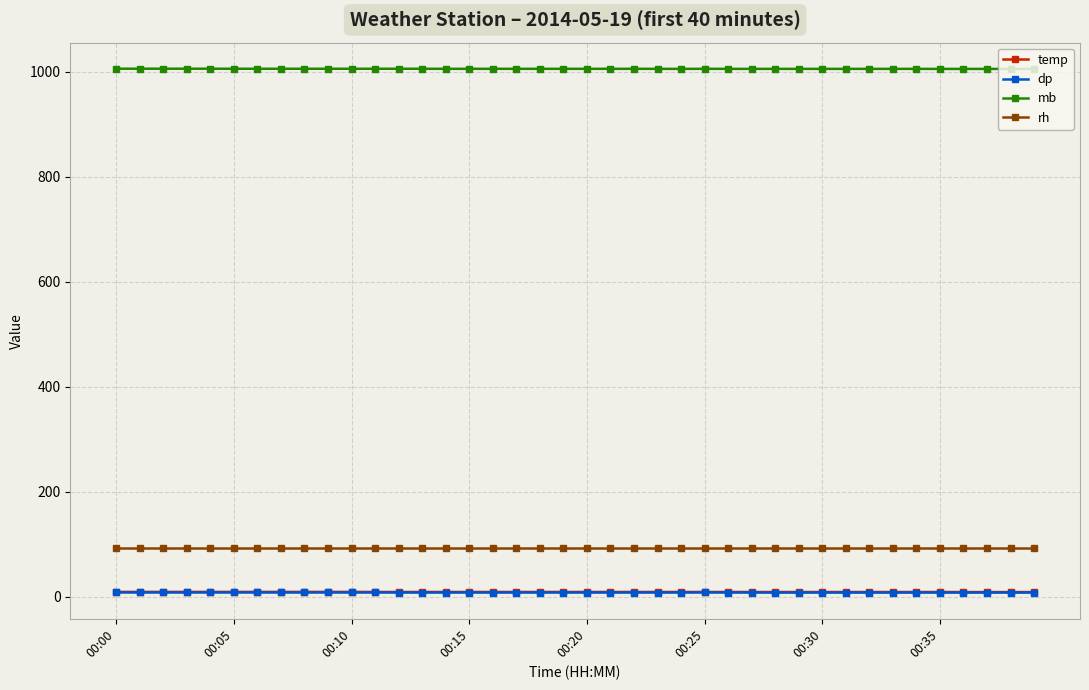

What is the value of the rh point at the 16th from the left?

93.0